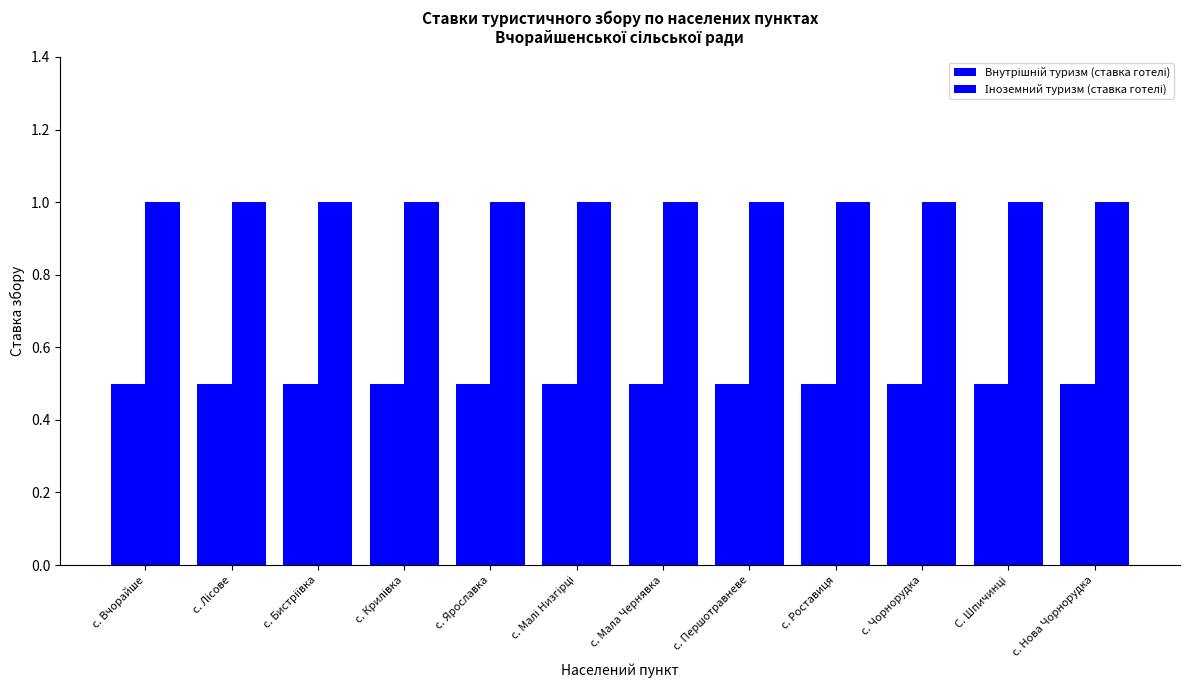

Reading right to left, list all the values displayed in this chart.

Внутрішній туризм (ставка готелі): с. Нова Чорнорудка=0.5	С. Шпичинці=0.5	с. Чорнорудка=0.5	с. Роставиця=0.5	с. Першотравневе=0.5	с. Мала Чернявка=0.5	с. Малі Низгірці=0.5	с. Ярославка=0.5	с. Крилівка=0.5	с. Бистріївка=0.5	с. Лісове=0.5	с. Вчорайше=0.5
Іноземний туризм (ставка готелі): с. Нова Чорнорудка=1.0	С. Шпичинці=1.0	с. Чорнорудка=1.0	с. Роставиця=1.0	с. Першотравневе=1.0	с. Мала Чернявка=1.0	с. Малі Низгірці=1.0	с. Ярославка=1.0	с. Крилівка=1.0	с. Бистріївка=1.0	с. Лісове=1.0	с. Вчорайше=1.0